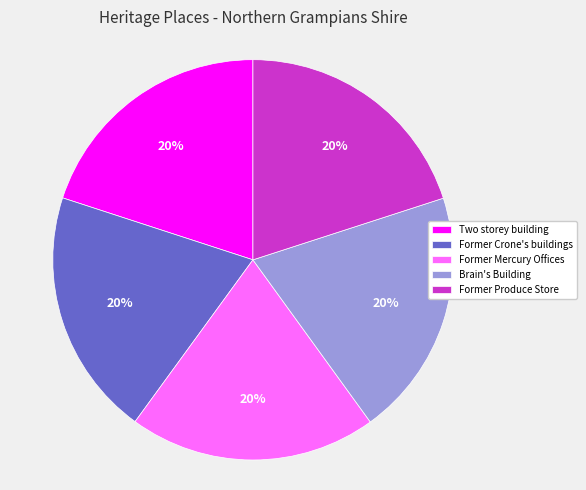

To the nearest percent, what is the average slice percentage?

20%